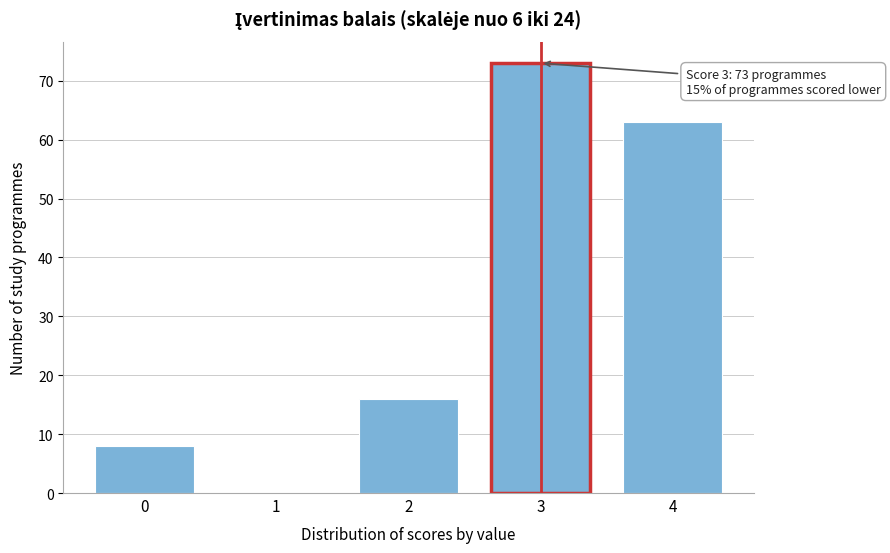

Reading left to right, transcribe all the data shown in this chart.

0=8	1=0	2=16	3=73	4=63